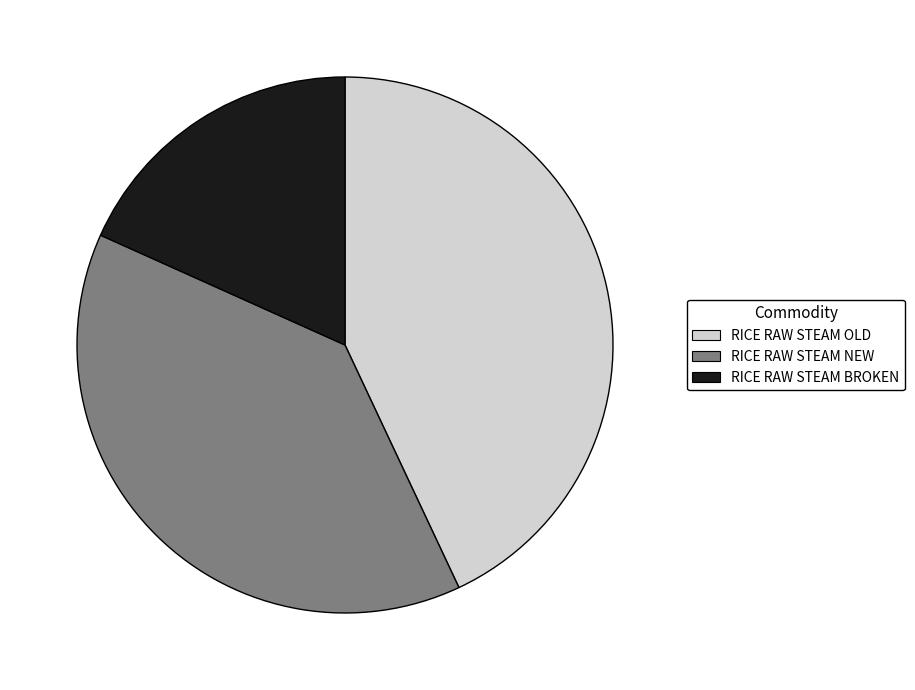

Approximately how many times larger is the value at RICE RAW STEAM BROKEN compared to RICE RAW STEAM OLD?

0.4